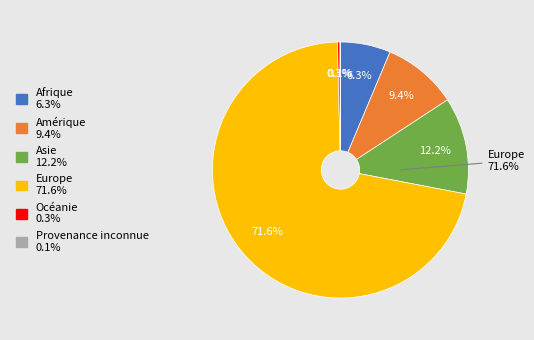

What is the ratio of the value at Afrique to the value at Amérique?

0.7